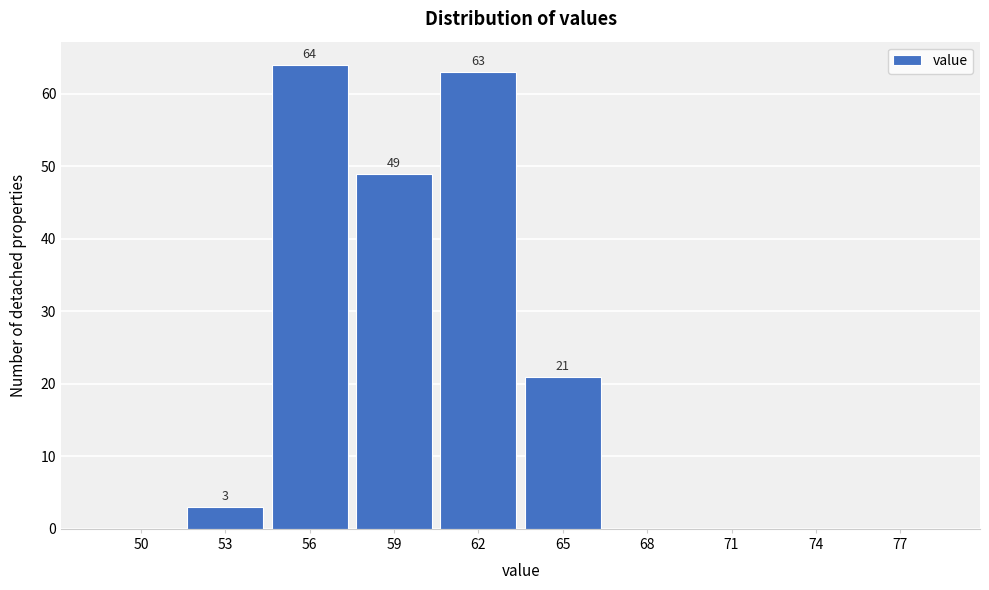

Reading left to right, what are all the values shown in this chart?

50=0	53=3	56=64	59=49	62=63	65=21	68=0	71=0	74=0	77=0